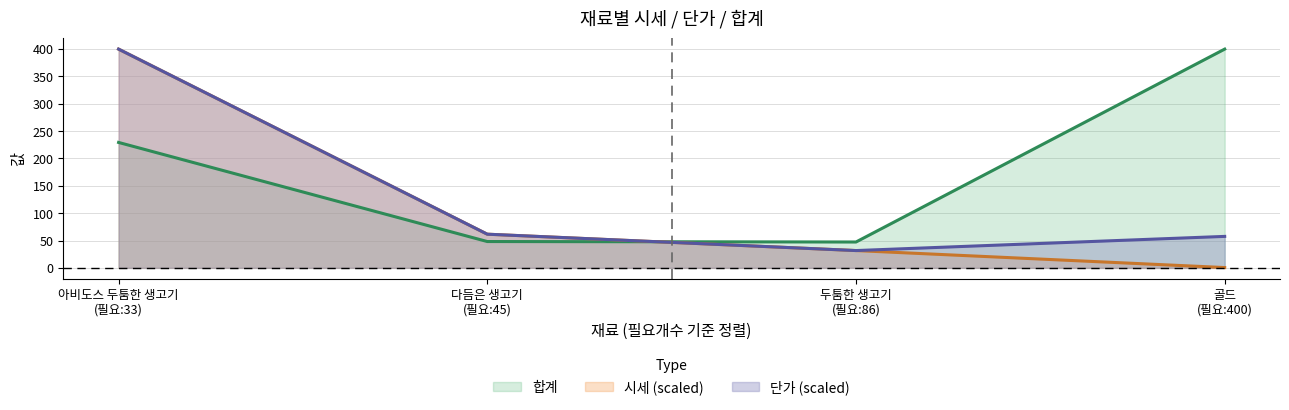

True or false: 합계 and 단가 (scaled) cross at least once.

True